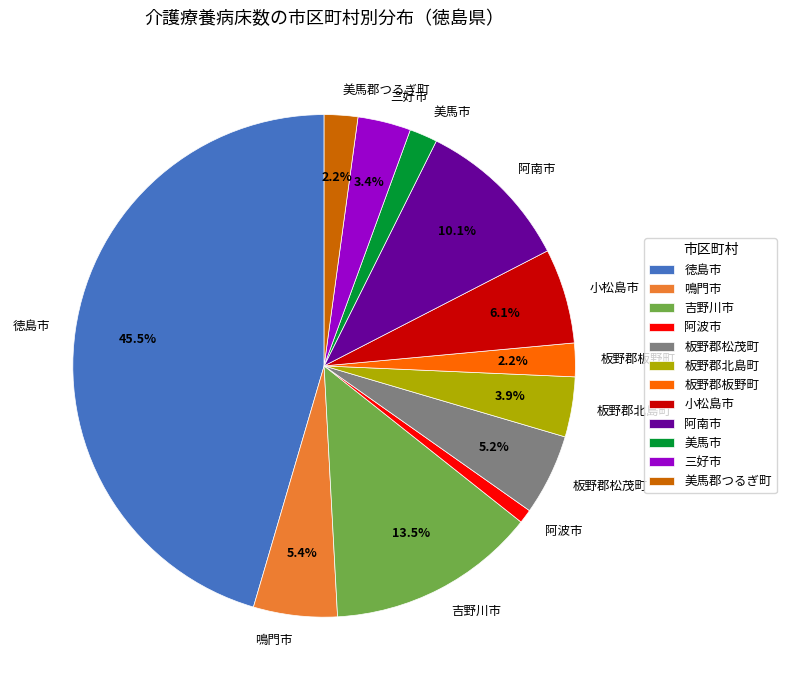

What is the total percentage of 阿南市 and 小松島市?

16.2%